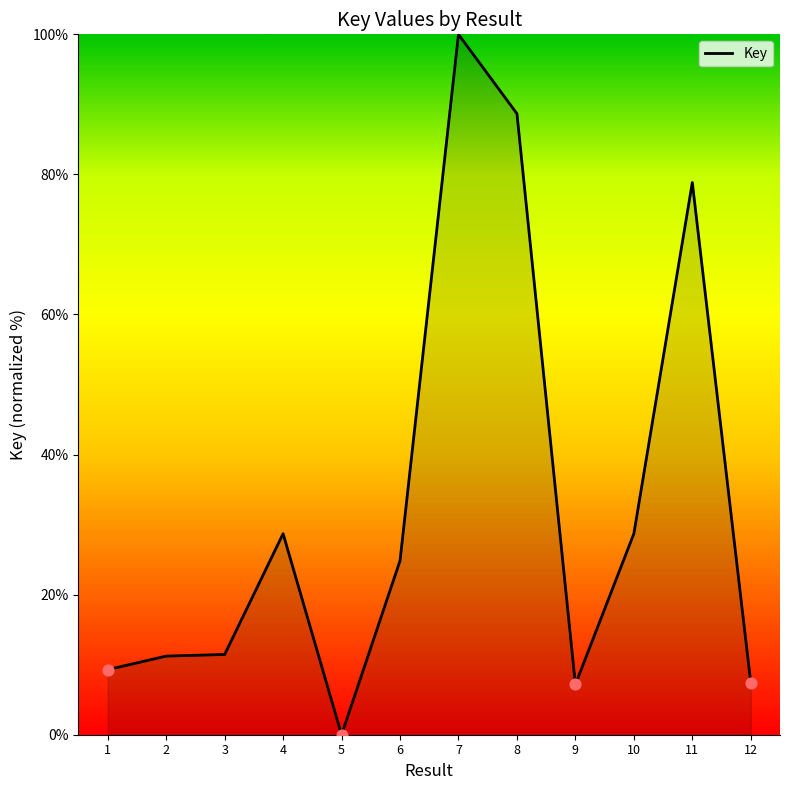

What is the change in value from 4 to 8?

+60.0